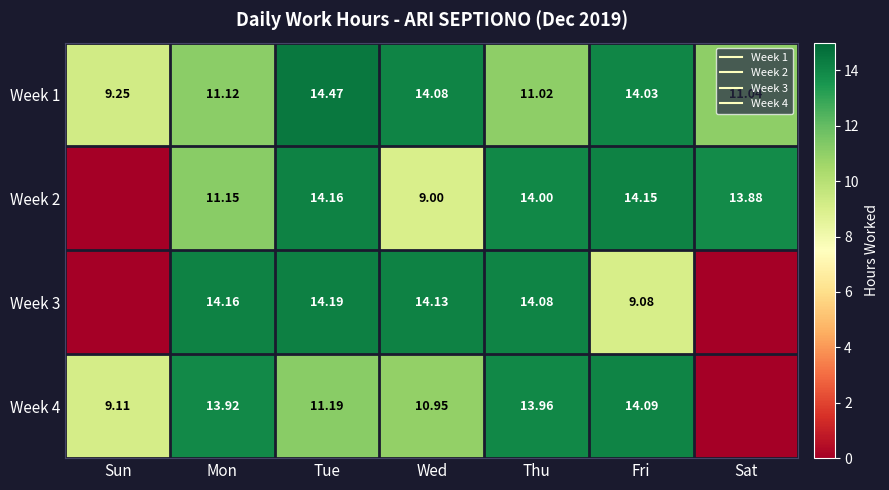

Rank the categories by Week 2 value from highest to lowest.

Tue, Fri, Thu, Sat, Mon, Wed, Sun